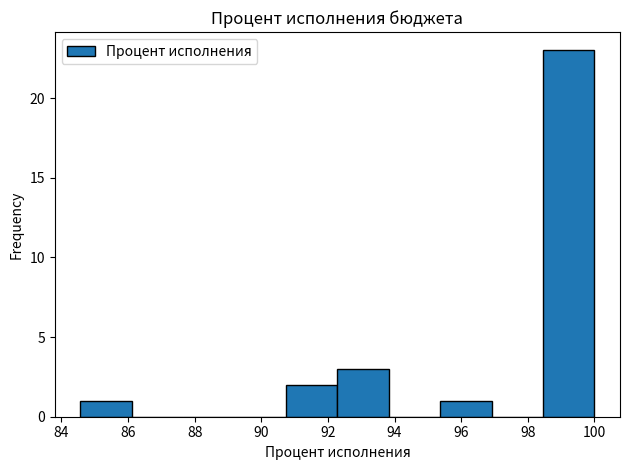

Reading left to right, list every bar in this chart as the range it spans on the x-axis followed by its height. Neither the bar edges nor the heights are printed on the chart, so give them approximately, as read against the axes.

84.6 to 86.2: 1
86.2 to 87.6: 0
87.6 to 89.2: 0
89.2 to 90.8: 0
90.8 to 92.2: 2
92.2 to 93.8: 3
93.8 to 95.4: 0
95.4 to 97.0: 1
97.0 to 98.4: 0
98.4 to 100.0: 23